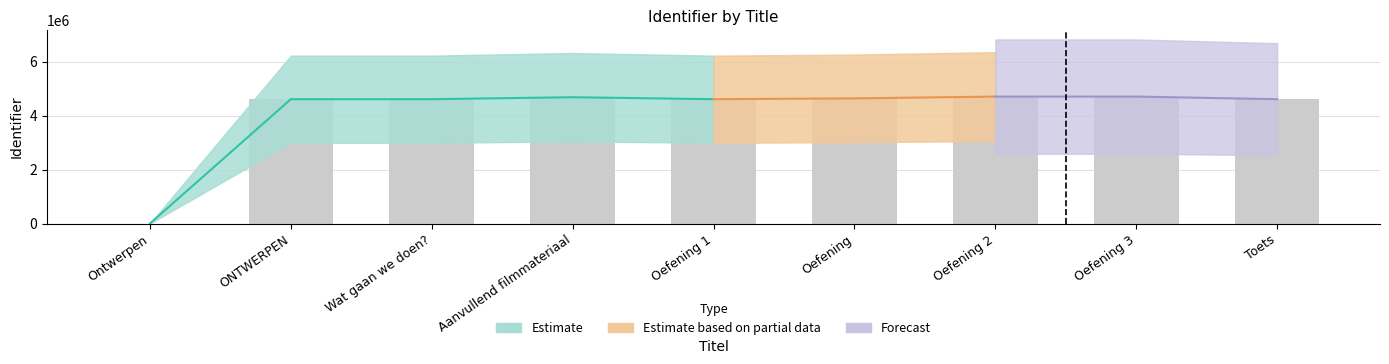

How many bars are there in total?

9